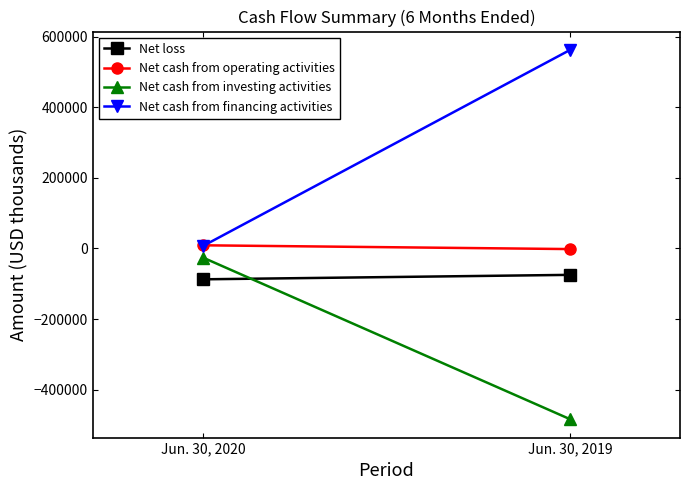

Reading left to right, what are all the values shown in this chart?

Net loss: Jun. 30, 2020=-87243	Jun. 30, 2019=-74648
Net cash from operating activities: Jun. 30, 2020=9045	Jun. 30, 2019=-1648
Net cash from investing activities: Jun. 30, 2020=-25720	Jun. 30, 2019=-483015
Net cash from financing activities: Jun. 30, 2020=7005	Jun. 30, 2019=561853